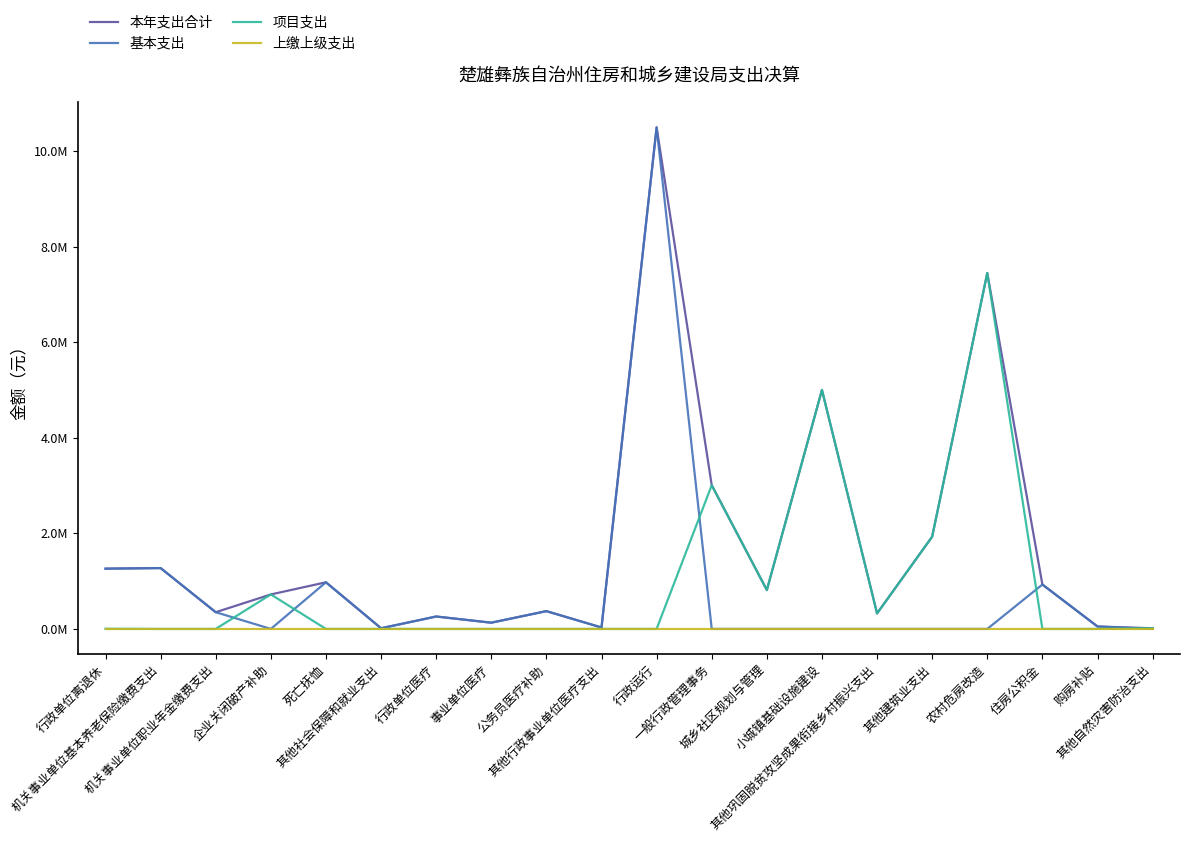

At which label is 上缴上级支出 closest to 0?

行政单位离退休